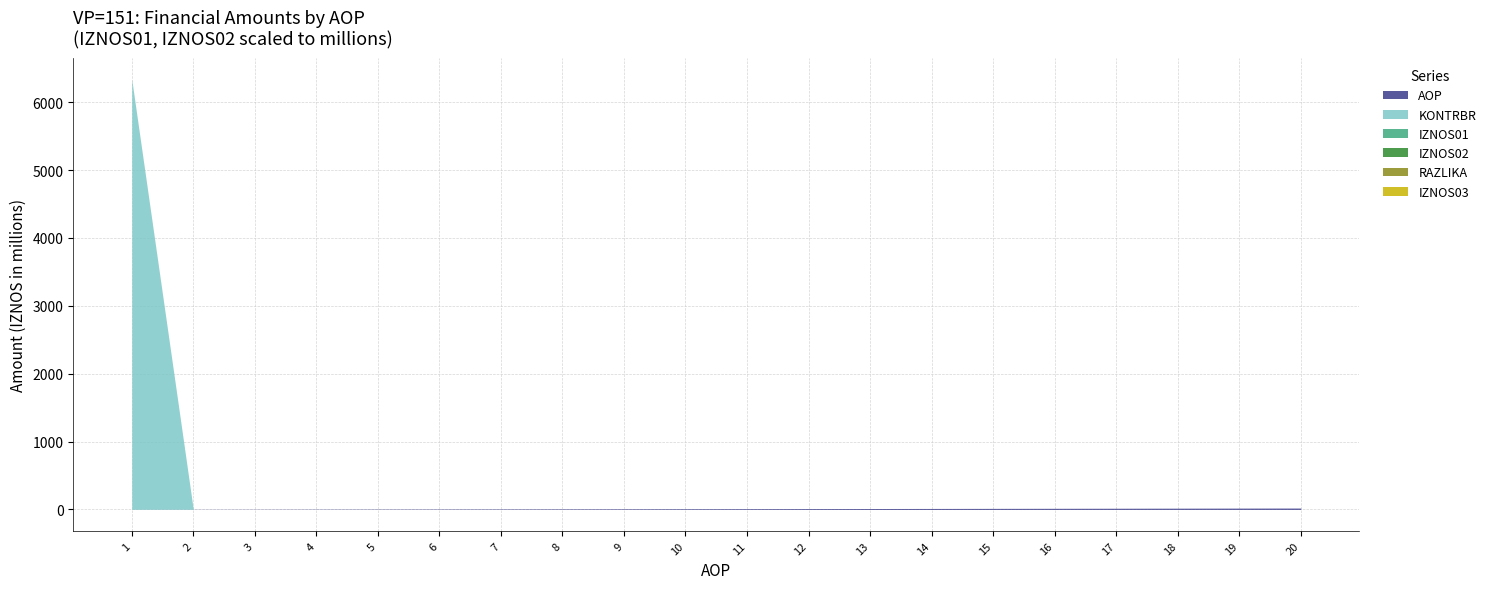

True or false: IZNOS01 and IZNOS02 intersect in this chart.

False